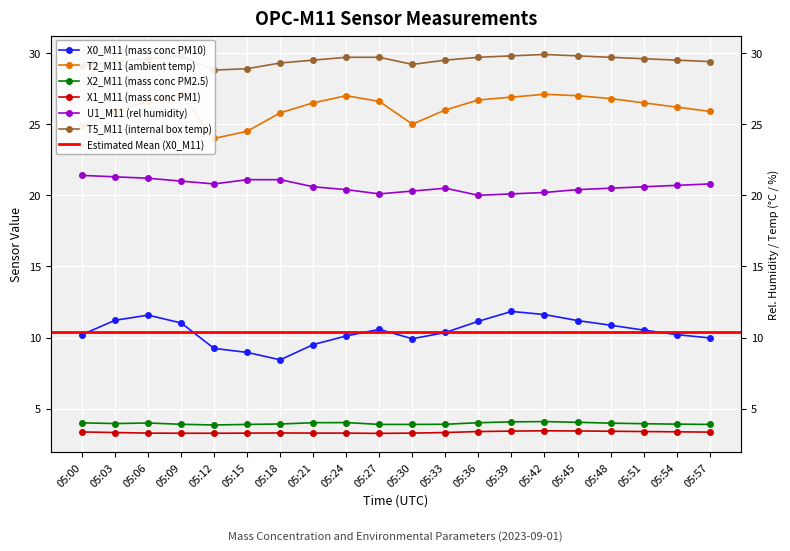

Which series has the largest range (max minus min)?

X0_M11 (mass conc PM10)